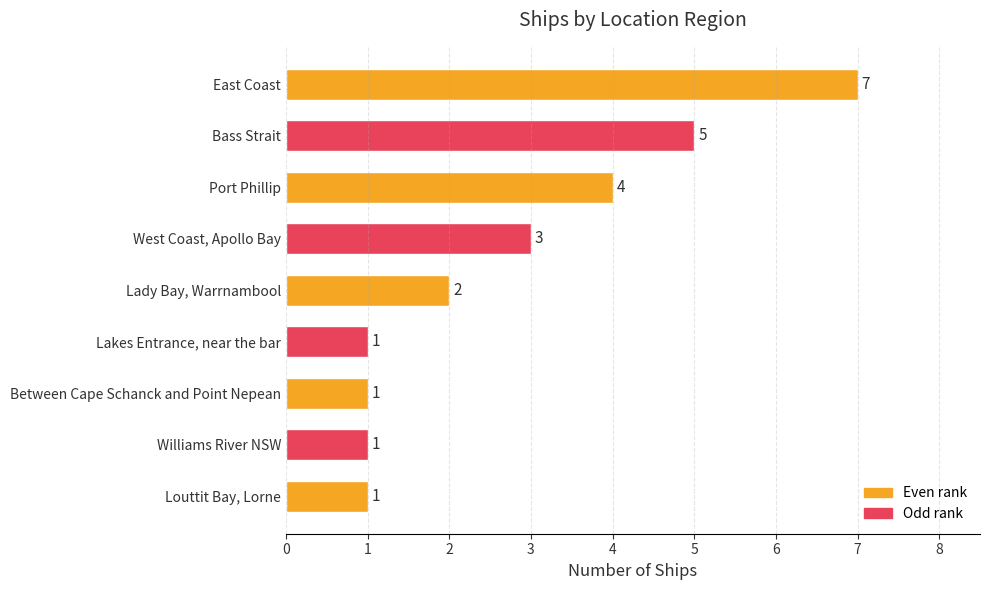

Which label corresponds to the largest value in the chart?

East Coast